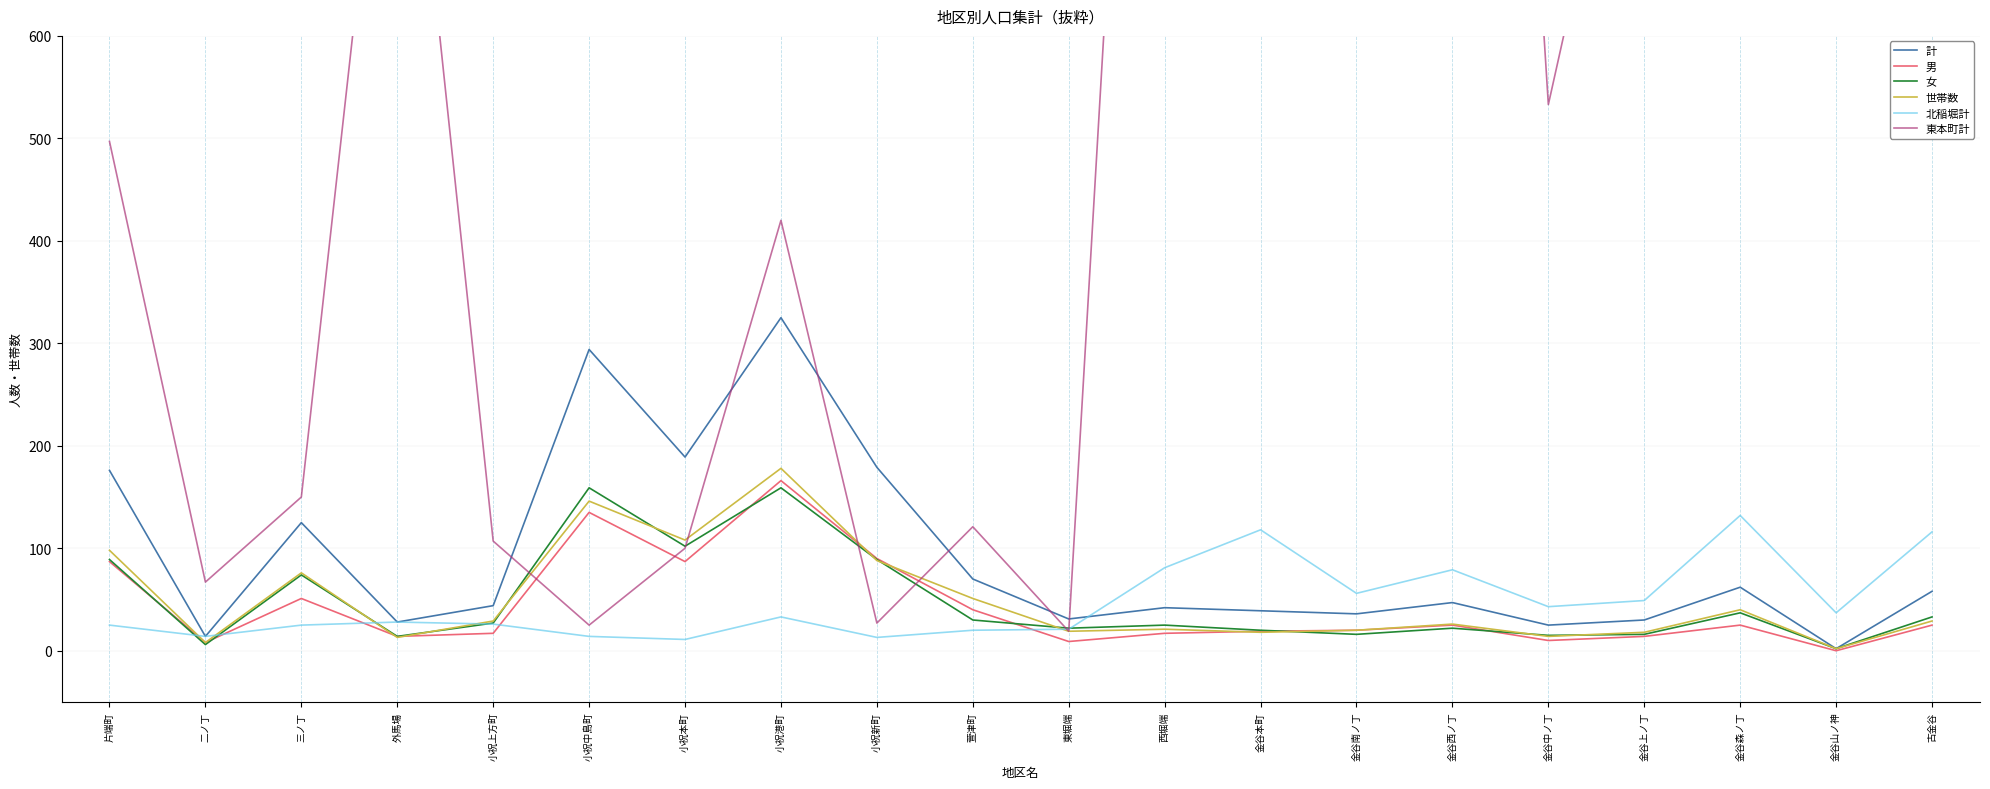

True or false: 東本町計 and 北稲堀計 intersect in this chart.

True